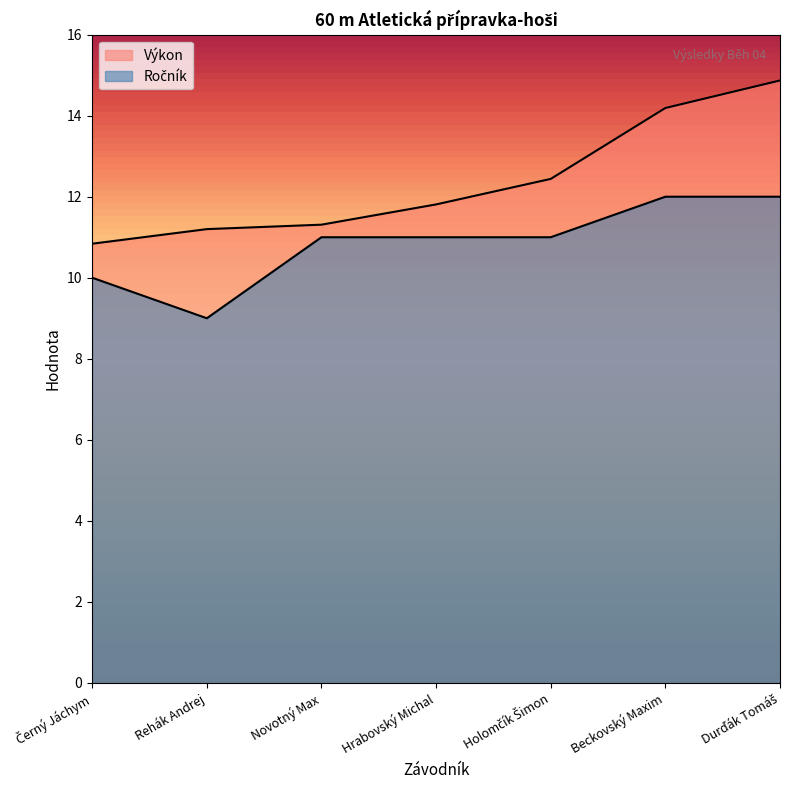

At which category is the sum across all series the highest?

Durďák Tomáš